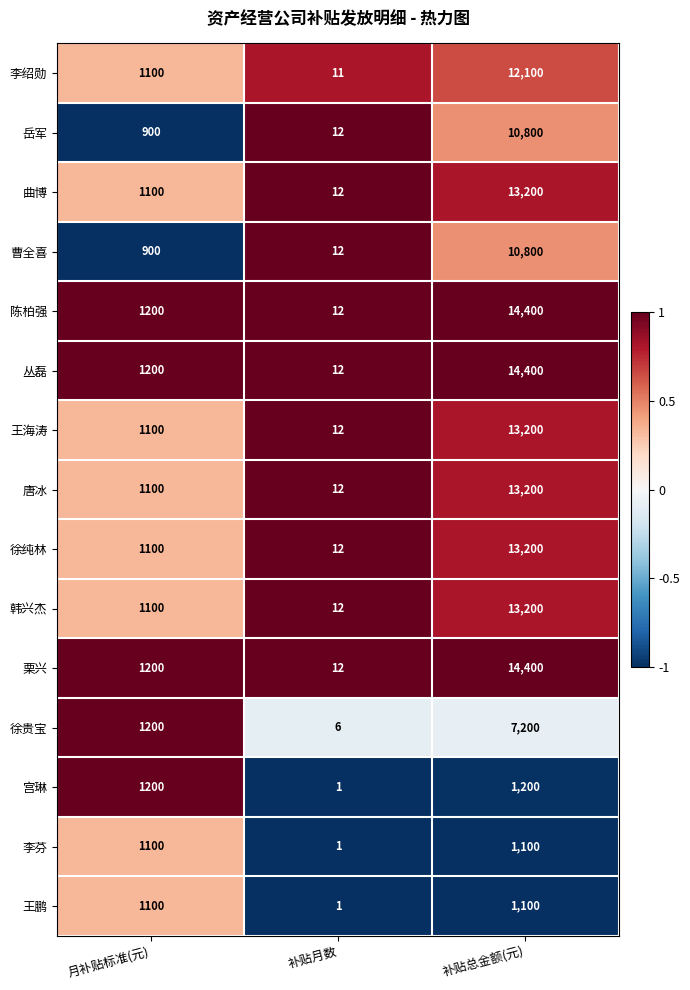

List the labels in order of 丛磊 value, largest first.

补贴总金额(元), 月补贴标准(元), 补贴月数